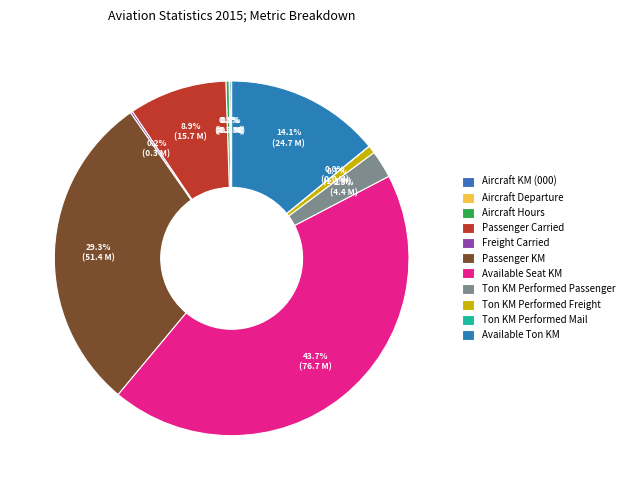

What is the smallest slice in the pie chart?

Ton KM Performed Mail